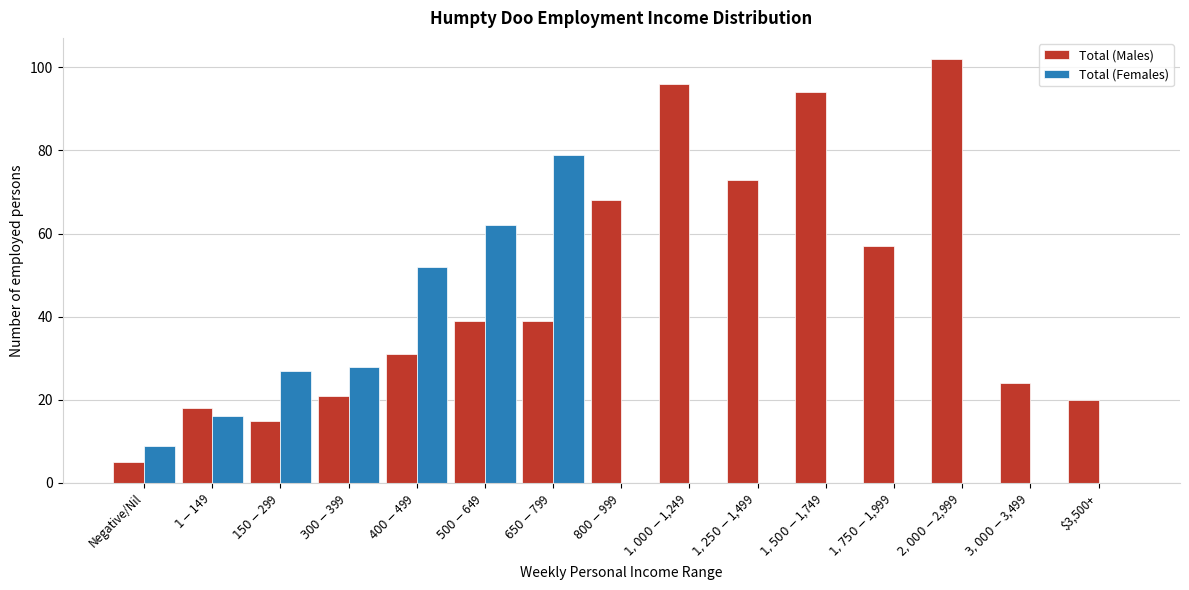

What is the sum of all Total (Males) values?

702